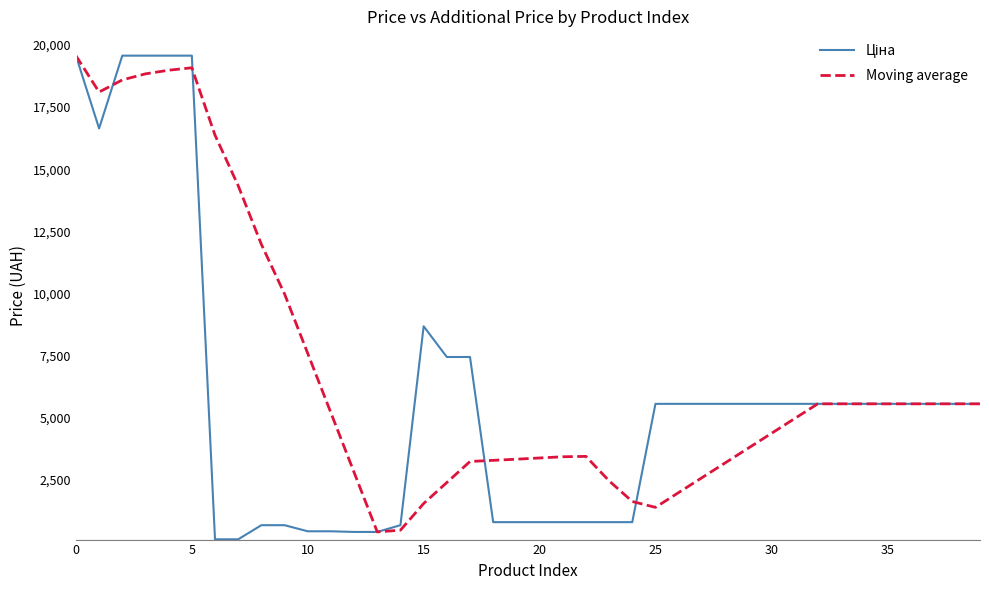

What is the maximum value shown in the chart?

19564.9